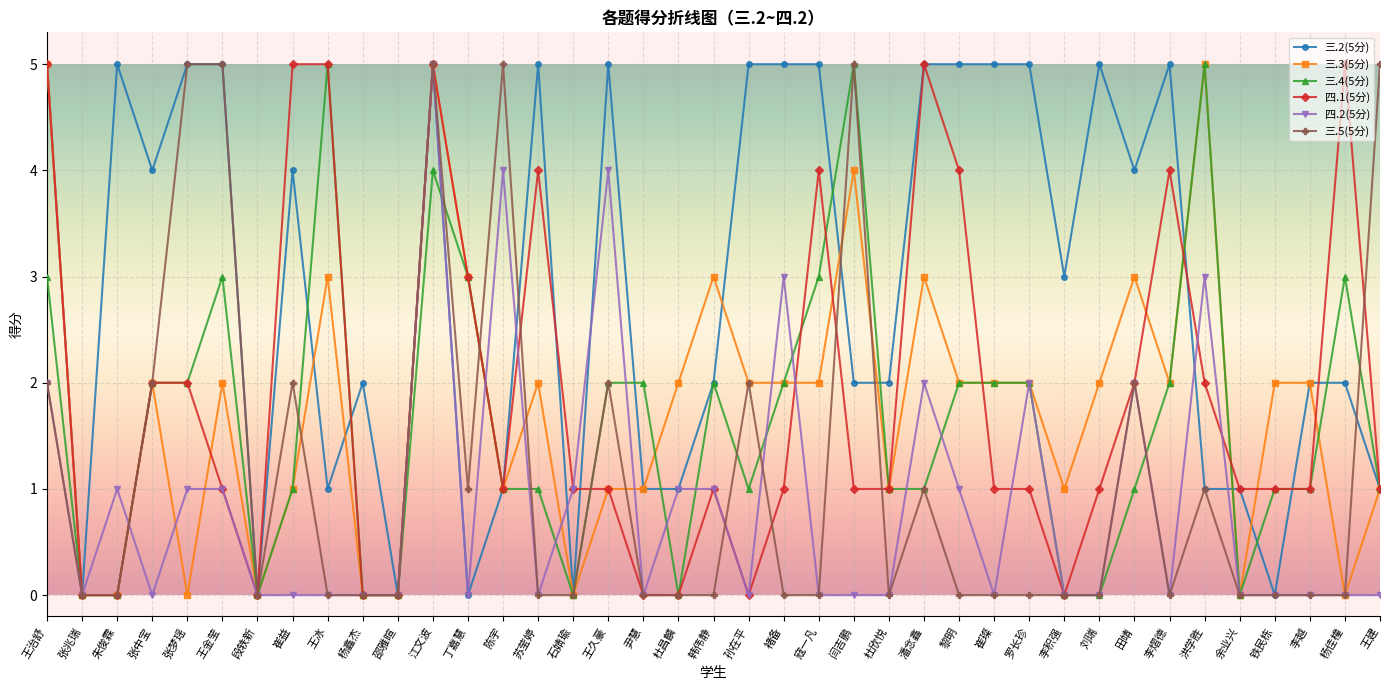

What is the difference between the highest and lowest values at 王久豪?

4